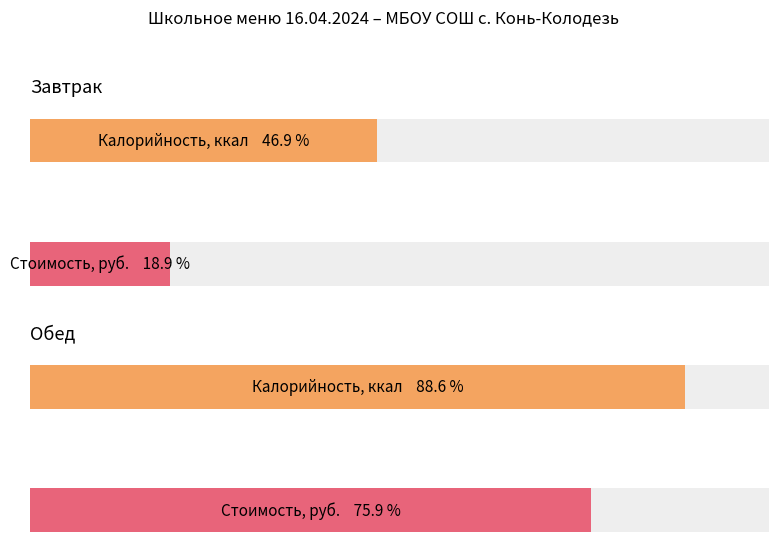

Between Завтрак and Обед, which is larger?

Обед